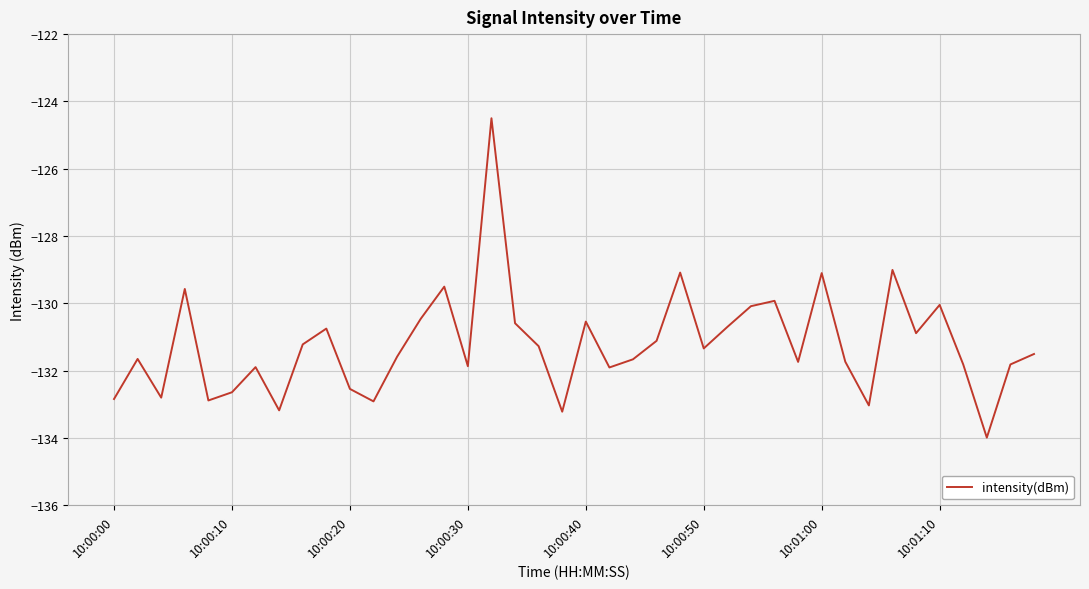

What is the difference between the second highest and second lowest values?

4.2